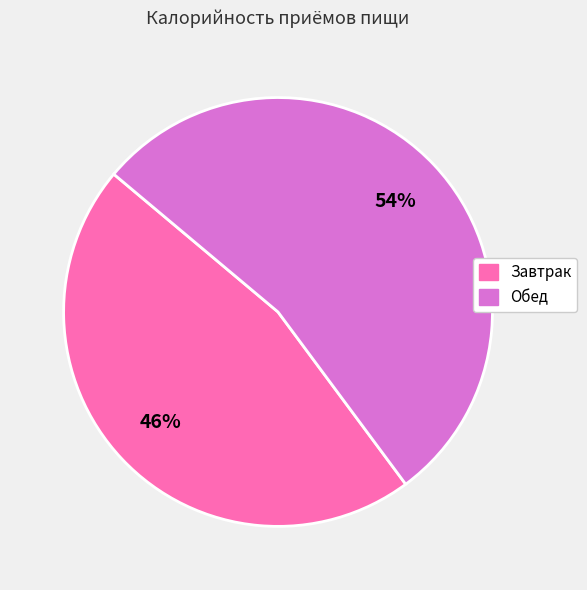

True or false: Завтрак accounts for 53% of the total.

False